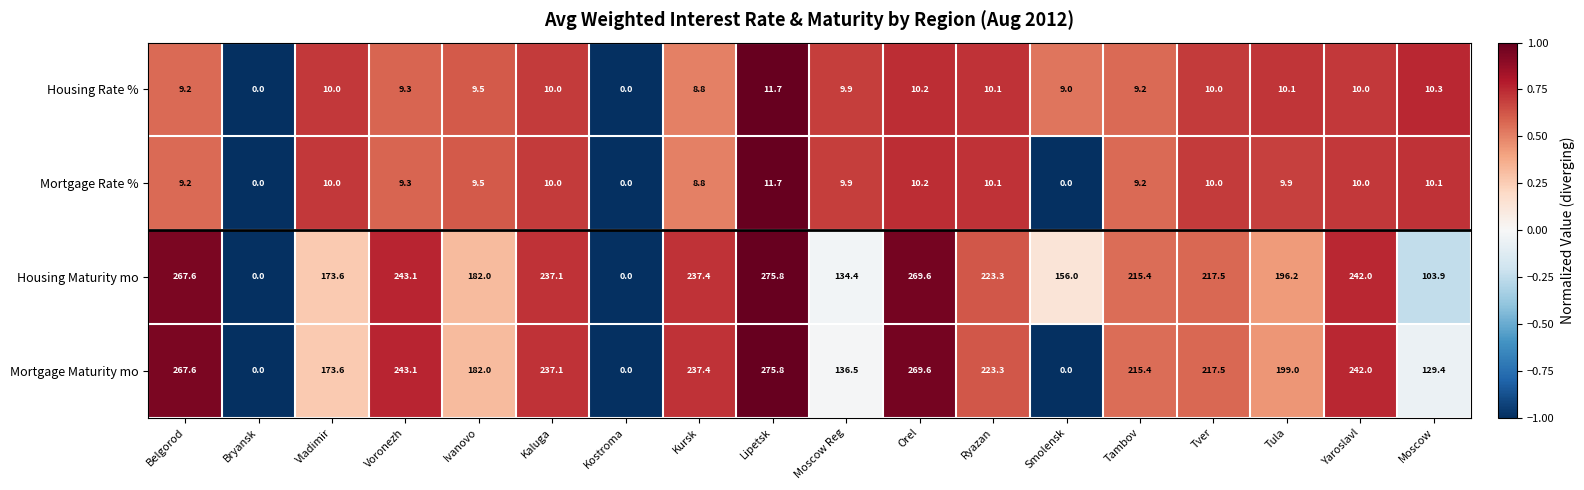

What is the difference between the maximum and minimum values in the Mortgage Maturity mo series?

275.8